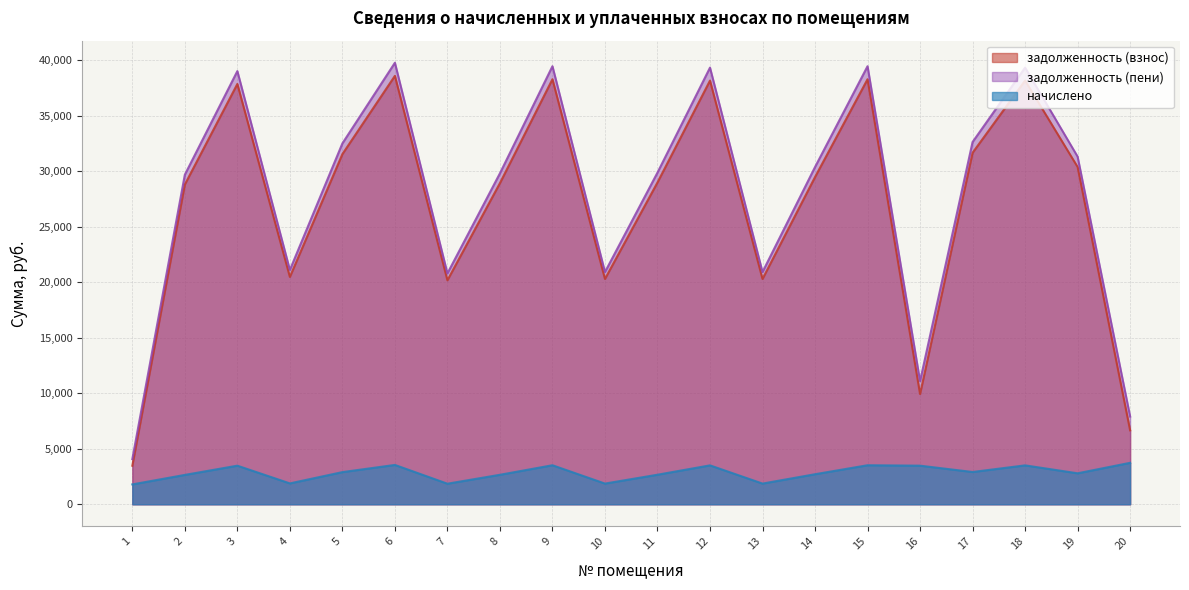

What is the difference between the maximum and second lowest values in the задолженность (пени) series?

31859.8